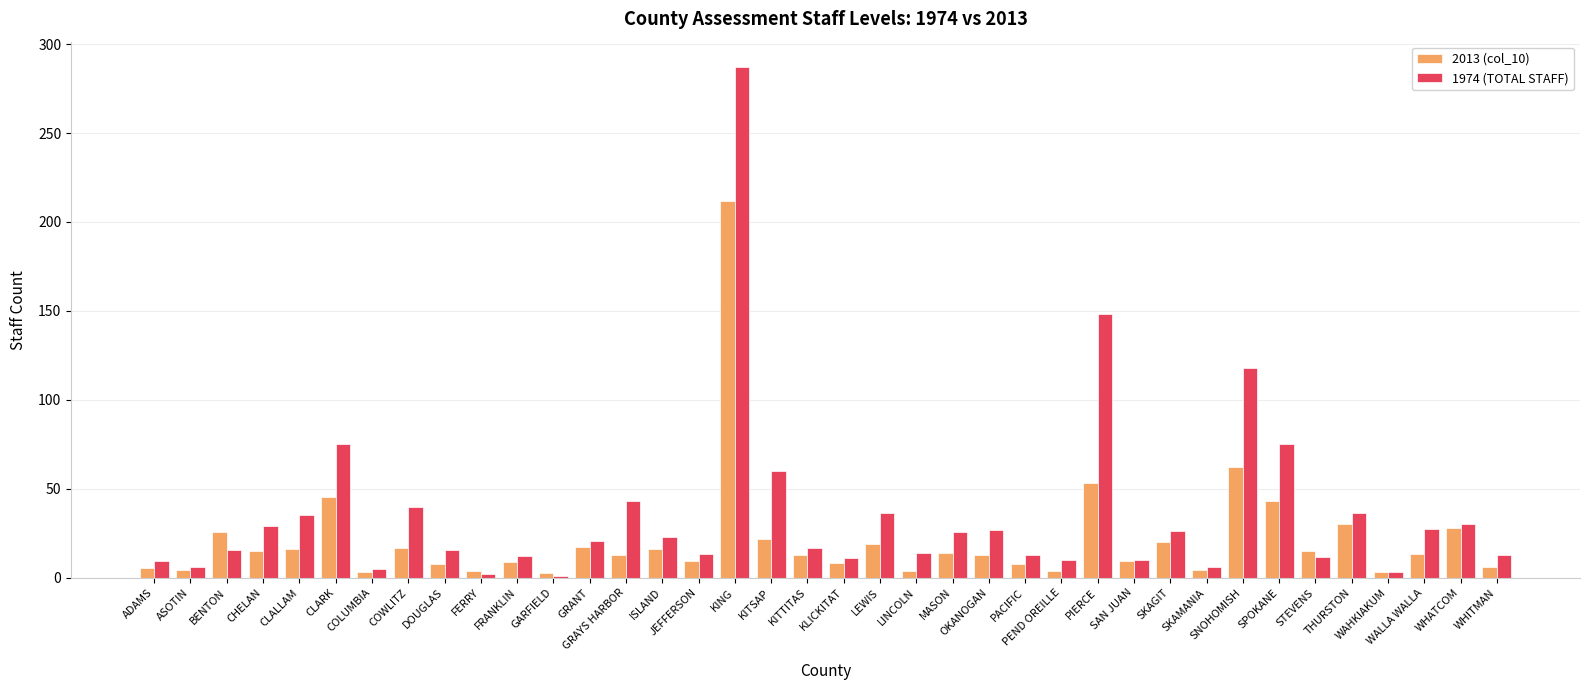

What is the difference between the highest and lowest values at SKAGIT?

6.5